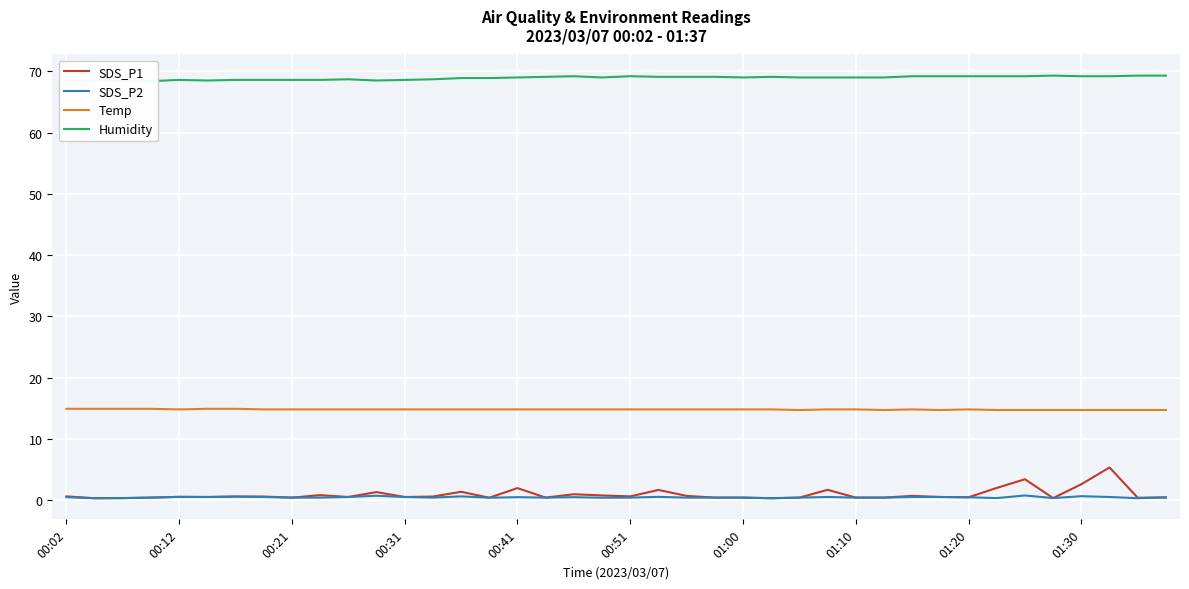

True or false: SDS_P2 and Temp cross at least once.

False